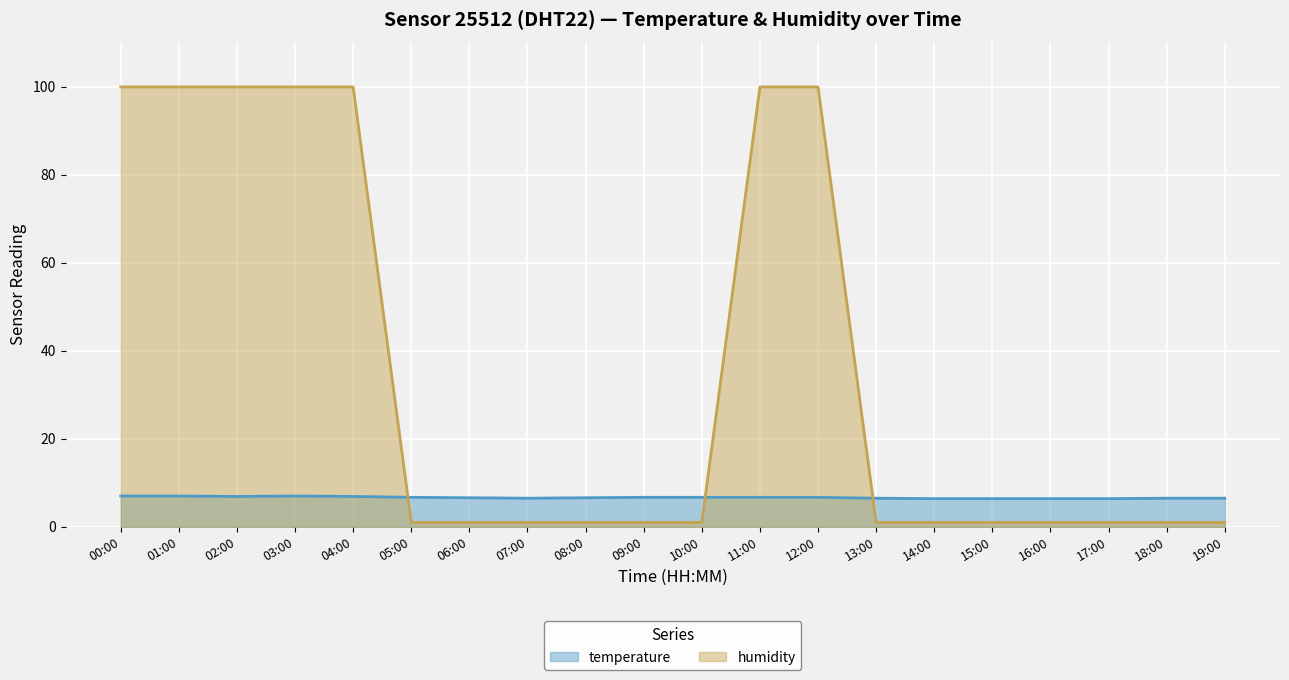

What is the total value across all series at 16:00?

7.4